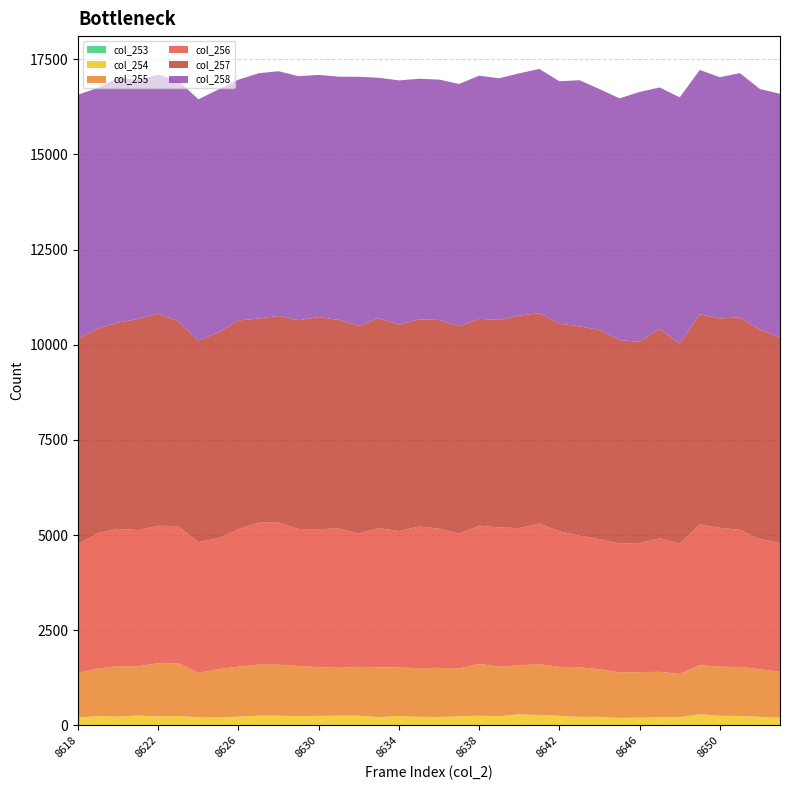

Reading left to right, list all the values displayed in this chart.

col_253: 8618=7	8619=15	8620=13	8621=9	8622=5	8623=11	8624=8	8625=11	8626=16	8627=12	8628=13	8629=12	8630=22	8631=12	8632=13	8633=9	8634=10	8635=11	8636=12	8637=8	8638=13	8639=12	8640=15	8641=16	8642=13	8643=10	8644=6	8645=5	8646=4	8647=15	8648=17	8649=16	8650=11	8651=9	8652=7	8653=11
col_254: 8618=201	8619=235	8620=220	8621=253	8622=230	8623=239	8624=209	8625=197	8626=217	8627=246	8628=244	8629=233	8630=232	8631=246	8632=244	8633=212	8634=239	8635=216	8636=212	8637=232	8638=245	8639=233	8640=278	8641=260	8642=240	8643=216	8644=221	8645=195	8646=204	8647=201	8648=202	8649=278	8650=245	8651=240	8652=221	8653=195
col_255: 8618=1175	8619=1248	8620=1326	8621=1293	8622=1403	8623=1385	8624=1168	8625=1273	8626=1312	8627=1343	8628=1340	8629=1320	8630=1280	8631=1259	8632=1285	8633=1306	8634=1276	8635=1278	8636=1291	8637=1261	8638=1361	8639=1300	8640=1289	8641=1333	8642=1286	8643=1306	8644=1251	8645=1195	8646=1193	8647=1195	8648=1133	8649=1289	8650=1291	8651=1286	8652=1251	8653=1203
col_256: 8618=3378	8619=3559	8620=3605	8621=3579	8622=3610	8623=3599	8624=3432	8625=3440	8626=3610	8627=3728	8628=3734	8629=3594	8630=3626	8631=3656	8632=3504	8633=3658	8634=3584	8635=3722	8636=3656	8637=3538	8638=3631	8639=3658	8640=3604	8641=3697	8642=3563	8643=3456	8644=3416	8645=3386	8646=3391	8647=3506	8648=3430	8649=3697	8650=3646	8651=3604	8652=3416	8653=3388
col_257: 8618=5401	8619=5371	8620=5420	8621=5549	8622=5569	8623=5382	8624=5290	8625=5407	8626=5485	8627=5360	8628=5427	8629=5488	8630=5568	8631=5482	8632=5450	8633=5516	8634=5420	8635=5440	8636=5482	8637=5445	8638=5432	8639=5452	8640=5583	8641=5525	8642=5452	8643=5498	8644=5498	8645=5343	8646=5287	8647=5503	8648=5254	8649=5525	8650=5499	8651=5583	8652=5498	8653=5409
col_258: 8618=6409	8619=6325	8620=6429	8621=6279	8622=6281	8623=6324	8624=6342	8625=6380	8626=6326	8627=6444	8628=6429	8629=6409	8630=6362	8631=6389	8632=6545	8633=6315	8634=6417	8635=6322	8636=6315	8637=6369	8638=6388	8639=6348	8640=6363	8641=6416	8642=6369	8643=6466	8644=6326	8645=6351	8646=6564	8647=6340	8648=6464	8649=6416	8650=6338	8651=6416	8652=6326	8653=6389